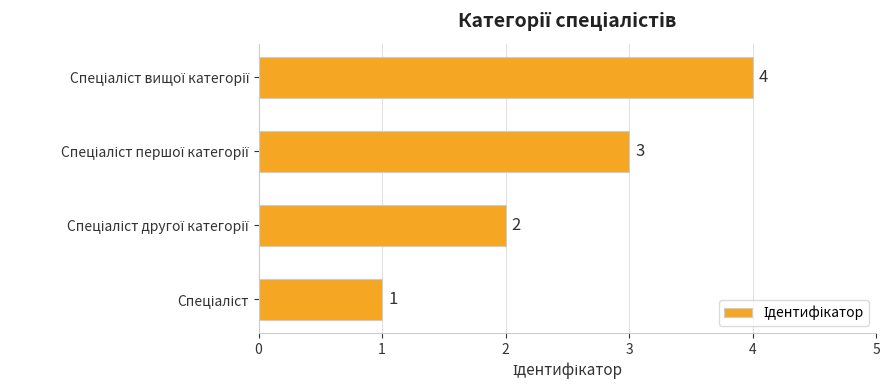

What is the difference between the second highest and minimum values?

2